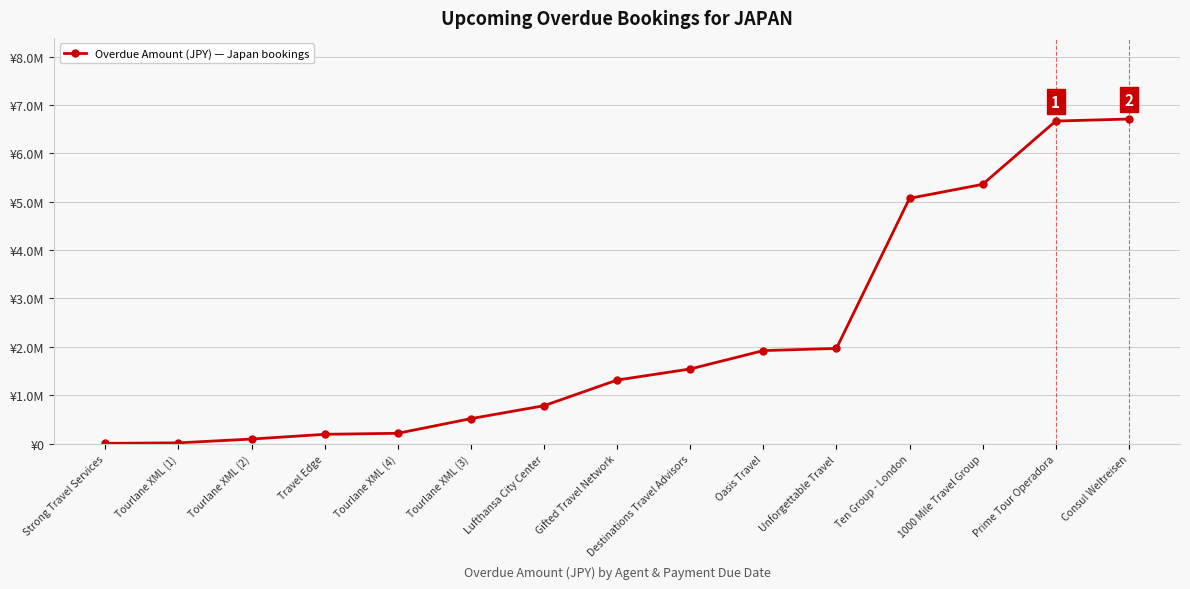

Does the chart have visible grid lines?

Yes